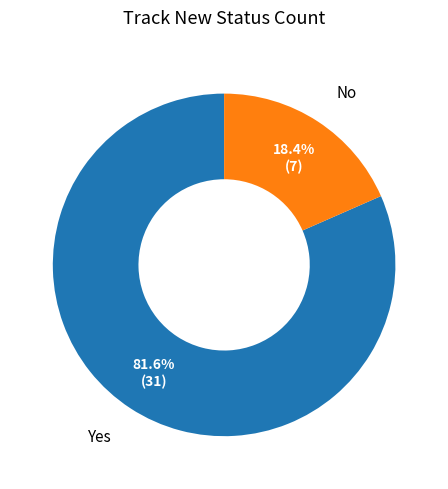

Rank the categories by value from lowest to highest.

No, Yes